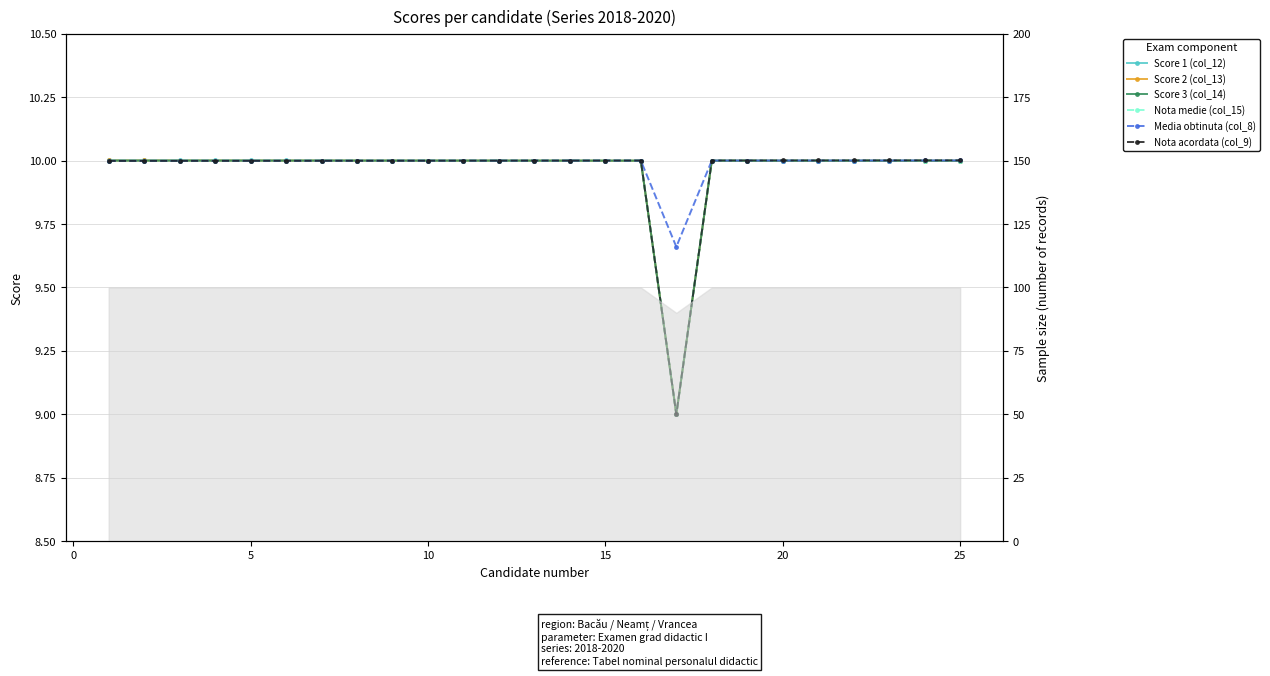

The Media obtinuta (col_8) series shows 4.3 at 15. True or false?

False